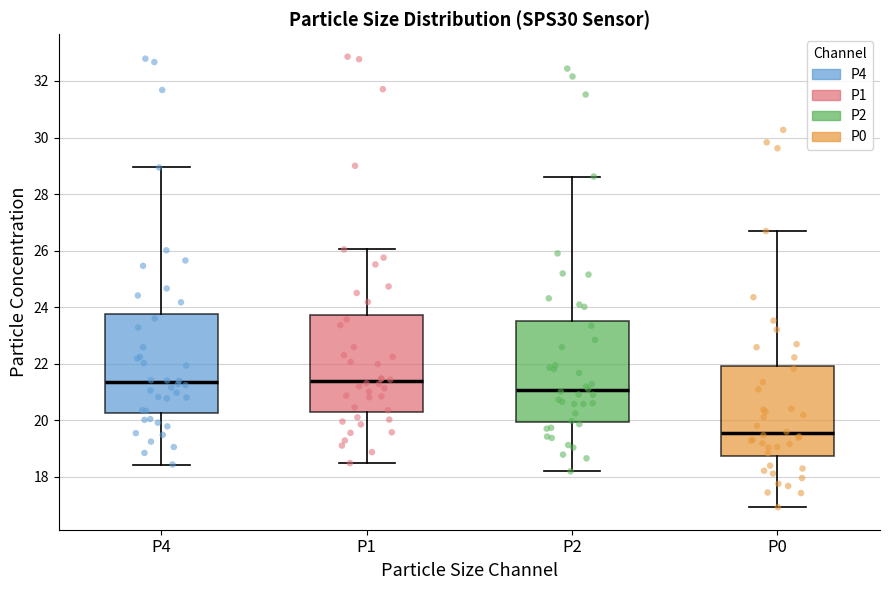

Where is the lower edge of the box for P1 on the y-axis? The values are not printed on the chart, so give them approximately, as read against the axis.

20.2